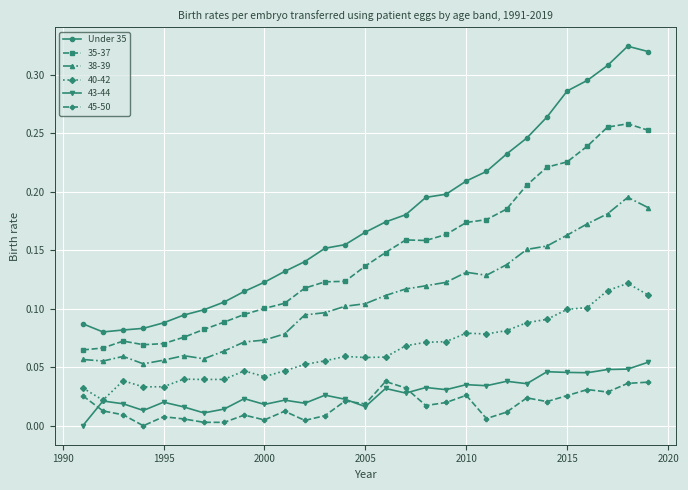

Which series has the largest range (max minus min)?

Under 35